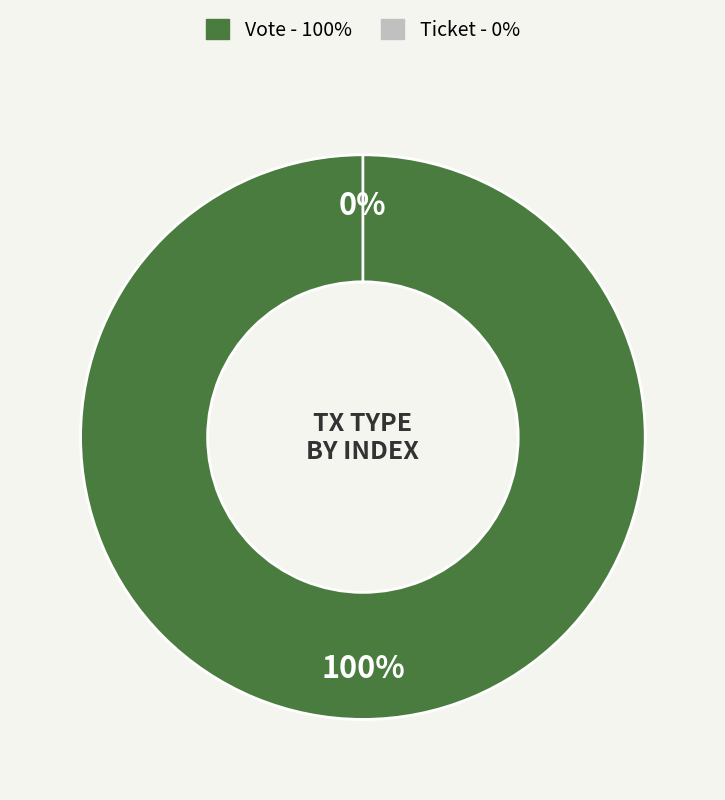

To the nearest percent, what is the difference between the Vote (io_index=1) and Ticket (io_index=0) slice percentages?

100%